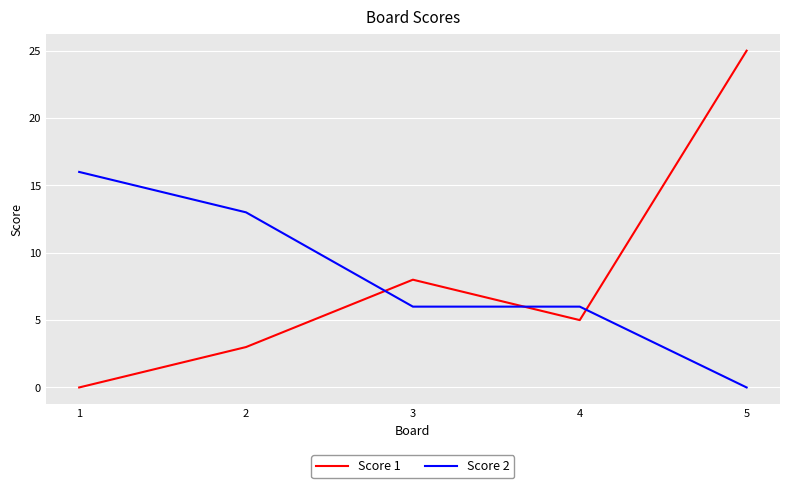

What is the difference between the maximum and minimum values in the Score 1 series?

25